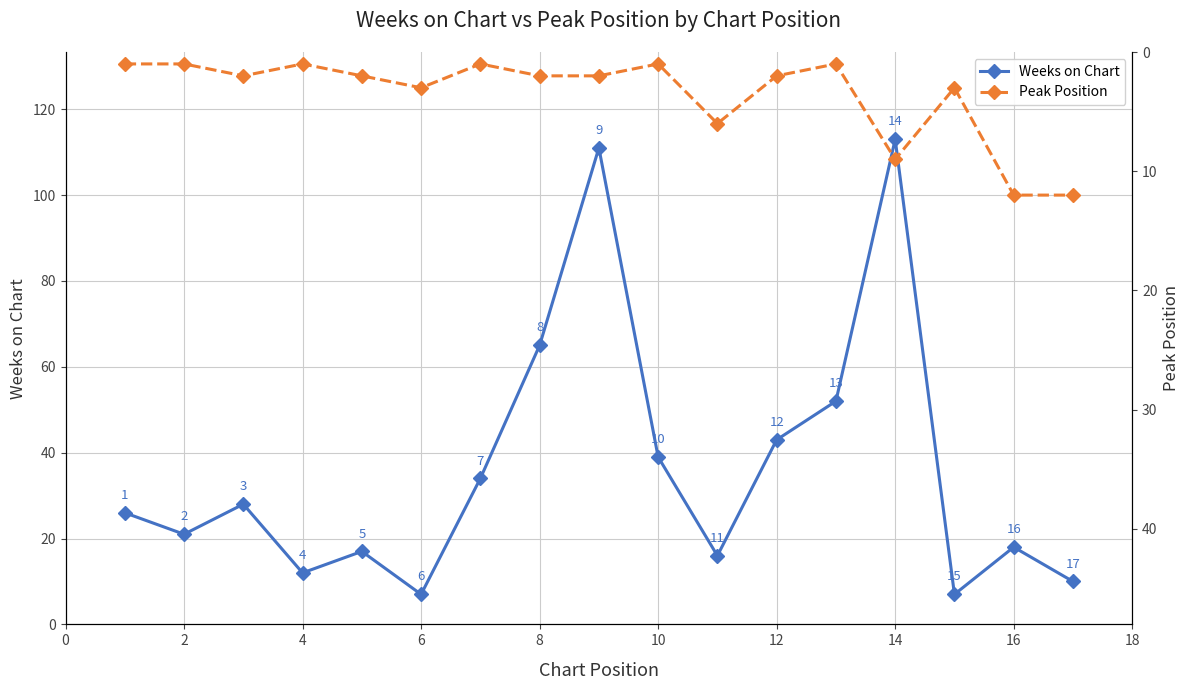

What is the difference between the maximum and minimum values in the Weeks on Chart series?

106